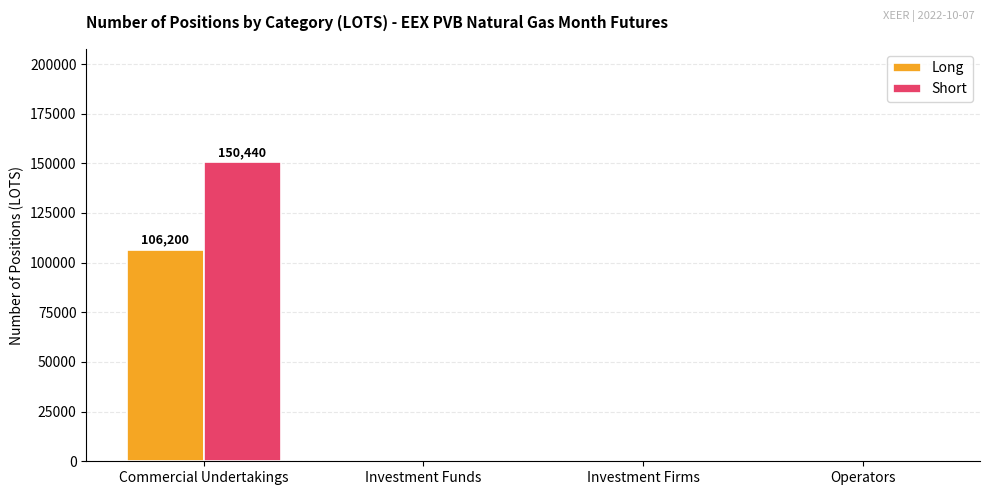

True or false: Long has a value of 0 at Operators.

True